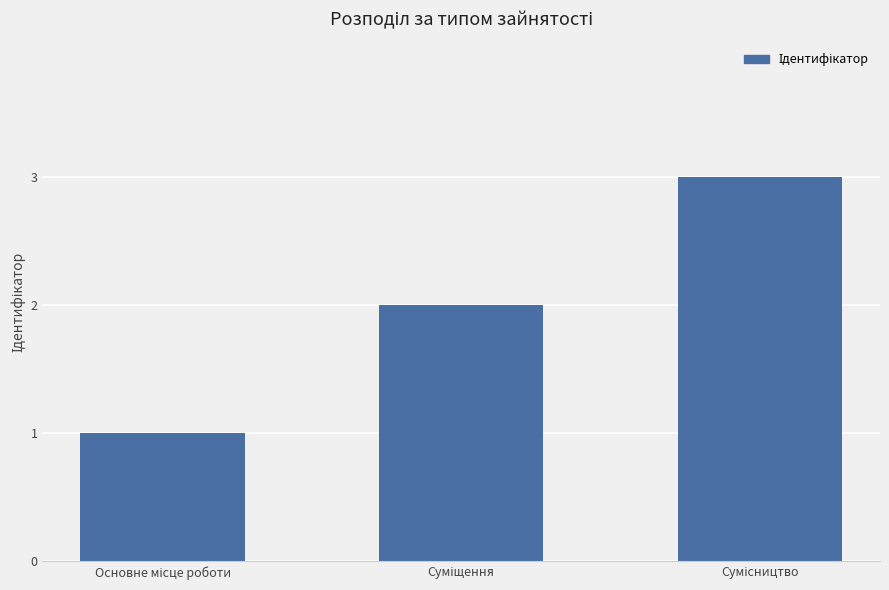

What is the minimum value shown in the chart?

1